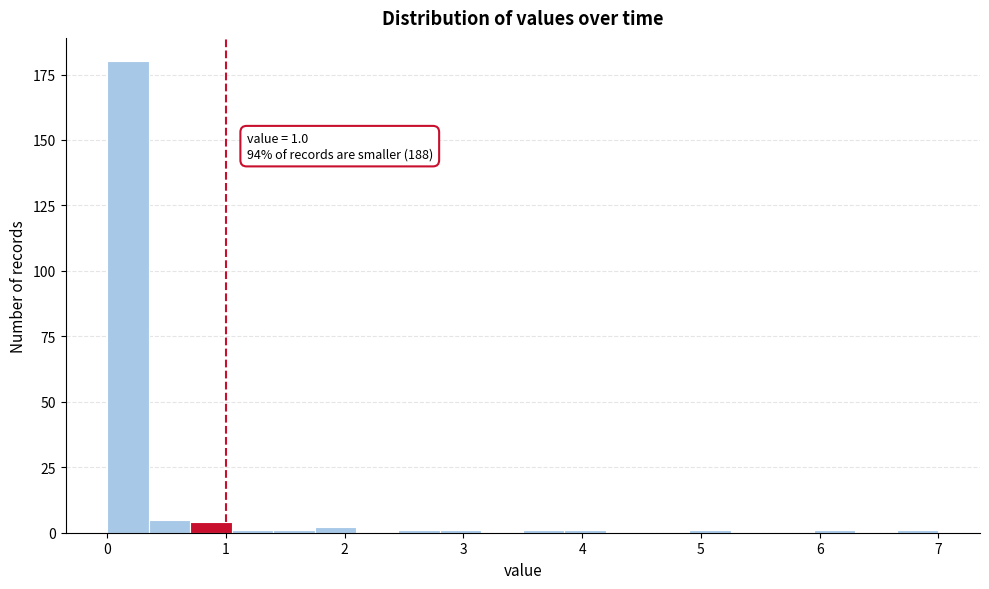

Read against the x-axis, roughly where is the centre of the tallest bar?

0.2